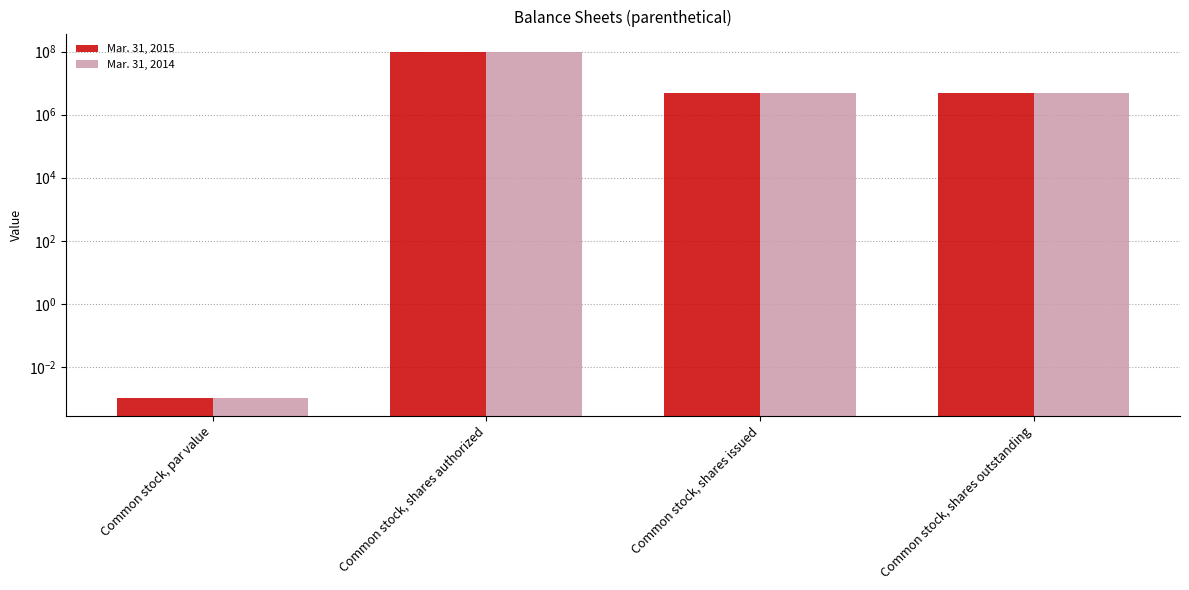

The Mar. 31, 2015 series shows 0.0 at Common stock, par value. True or false?

True